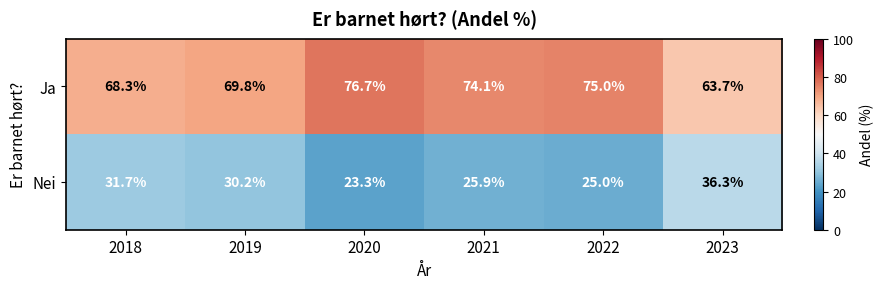

What is the difference between the highest and lowest values at 2020?

53.4